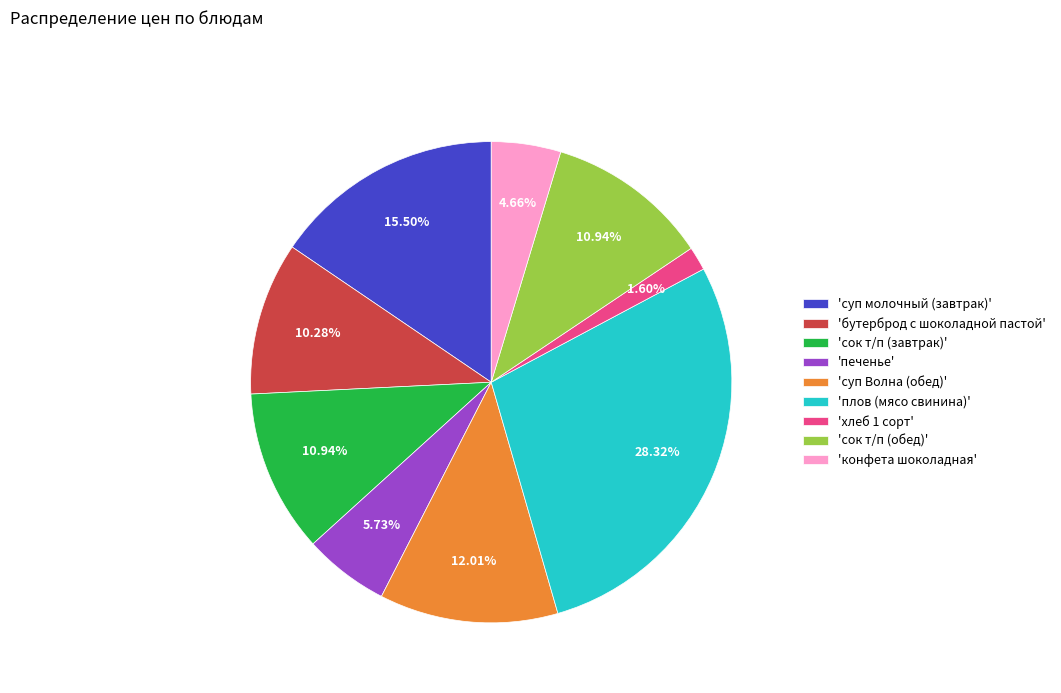

Is there any slice that represents more than half of the pie?

No